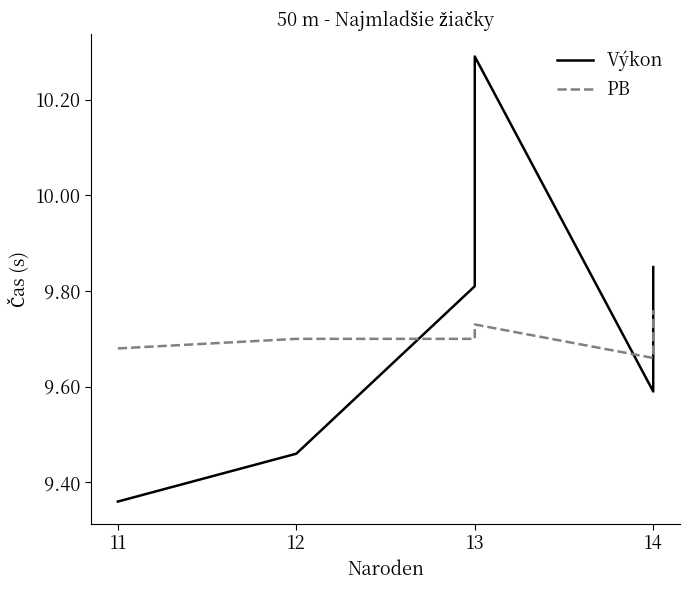

Between 13 and 12, which is larger?

13